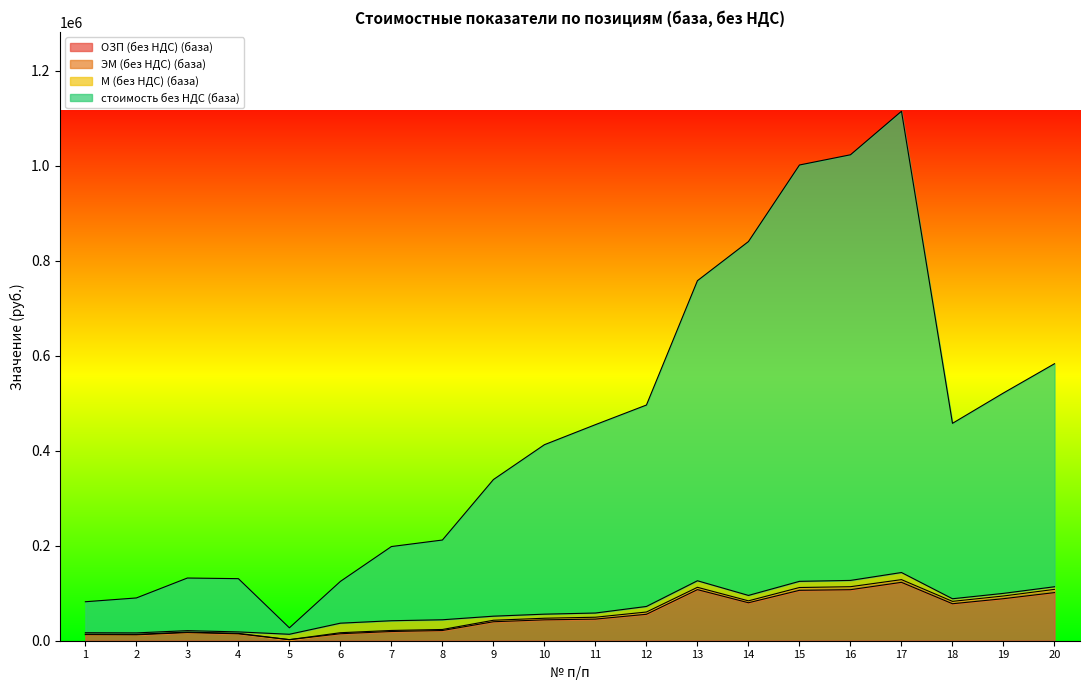

Is it true that стоимость без НДС (база) equals 82305.7 at 8?

False